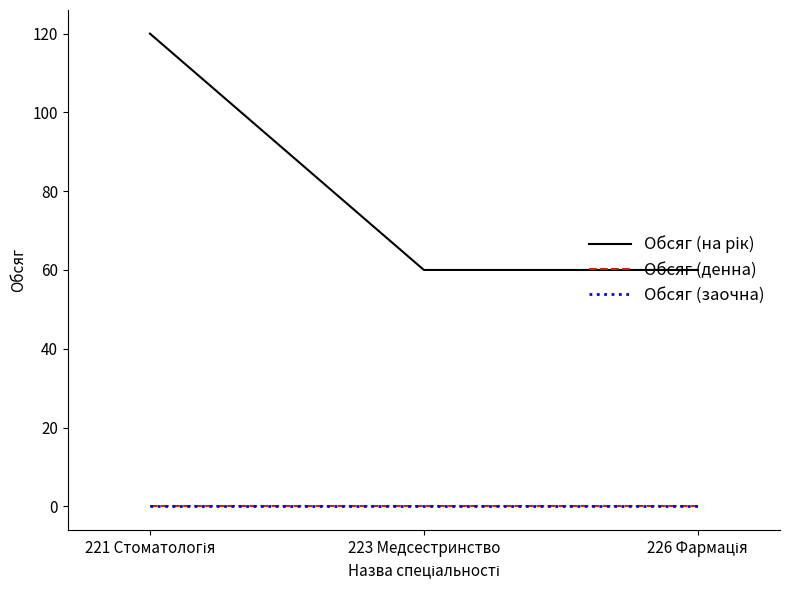

What is the label of the 1st point from the right?

226 Фармація